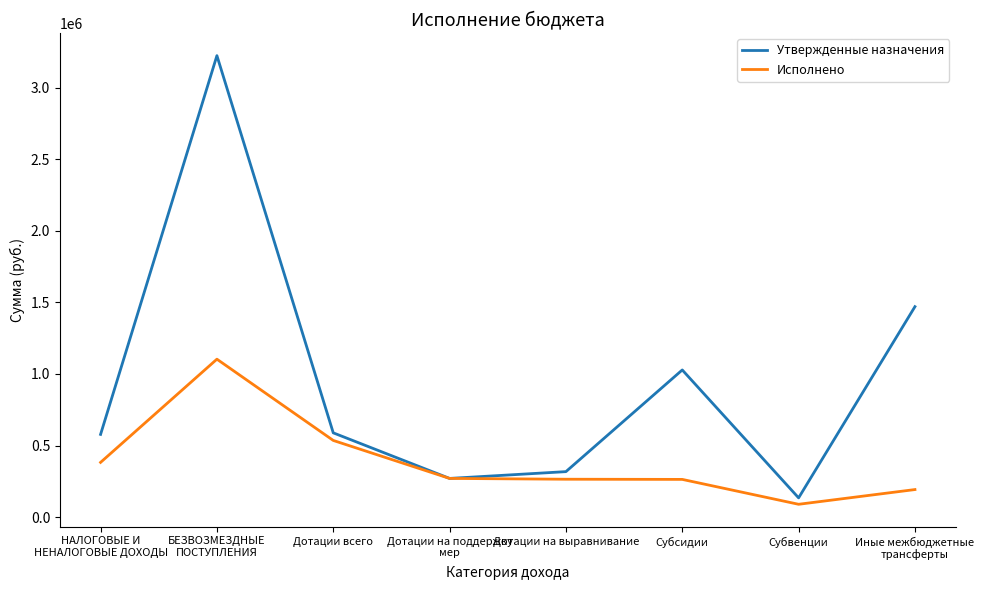

At how many categories does at least one series exceed 859714?

3